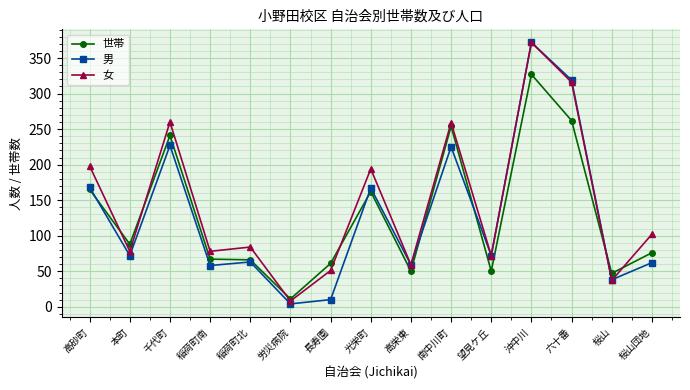

At which category is the sum across all series the highest?

沖中川